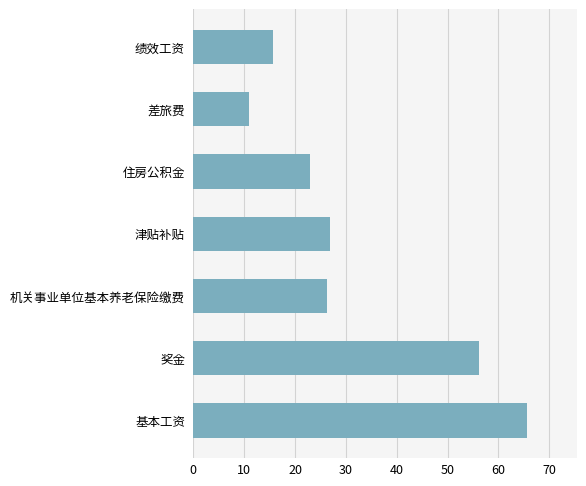

Reading top to bottom, extract all data points from this chart.

绩效工资=15.6	差旅费=11.0	住房公积金=23.0	津贴补贴=26.9	机关事业单位基本养老保险缴费=26.3	奖金=56.1	基本工资=65.6